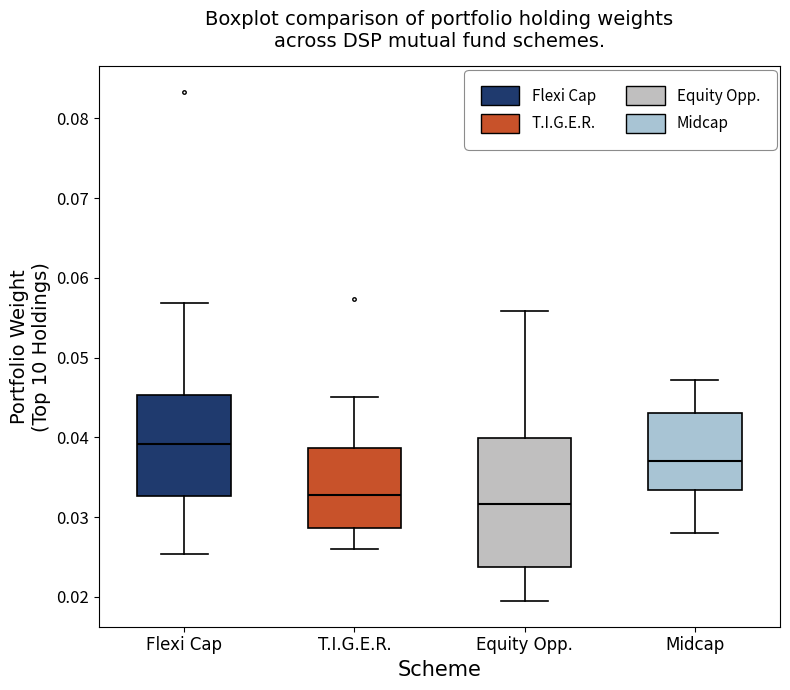

Reading left to right, read every box against the y-axis: the position of its median line, the range the box covers, and the ends of its whiskers. The values are not printed on the chart, so give them approximately, as read against the axis.

Flexi Cap: median 0.039, box 0.033 to 0.045, whiskers 0.025 to 0.057
T.I.G.E.R.: median 0.033, box 0.029 to 0.039, whiskers 0.026 to 0.045
Equity Opp.: median 0.032, box 0.024 to 0.040, whiskers 0.019 to 0.056
Midcap: median 0.037, box 0.033 to 0.043, whiskers 0.028 to 0.047